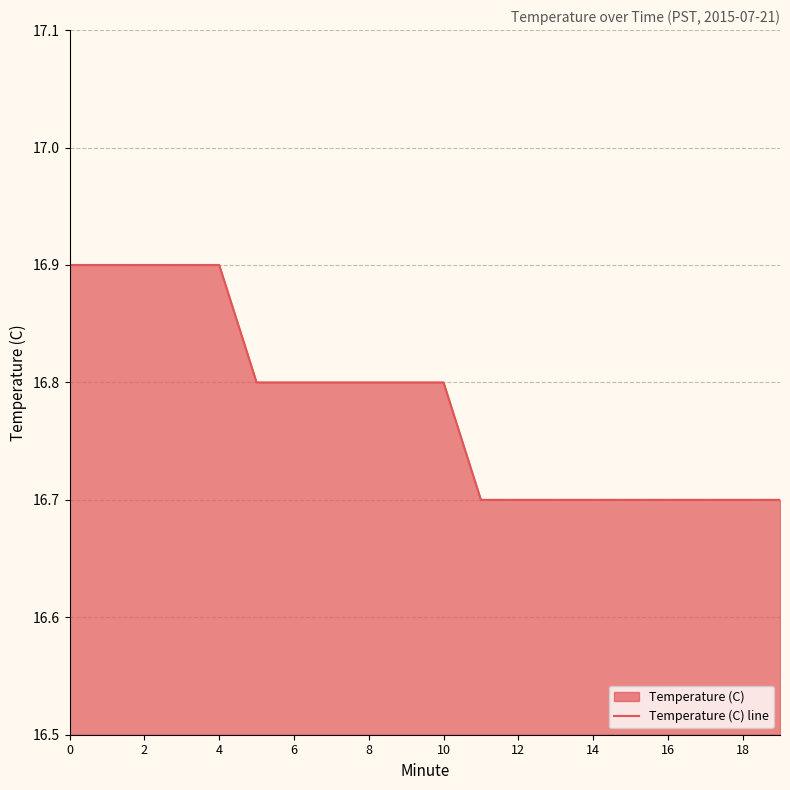

True or false: the data has more than 0 interior local peaks.

False